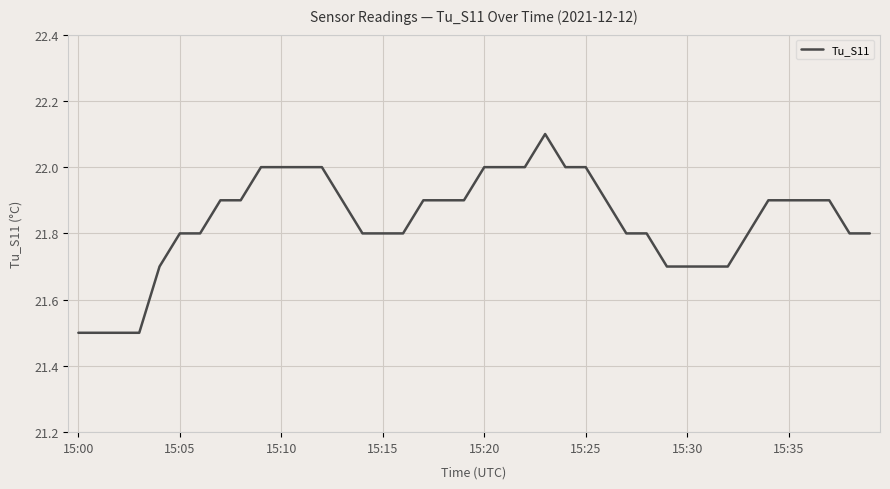

What is the maximum value shown in the chart?

22.1